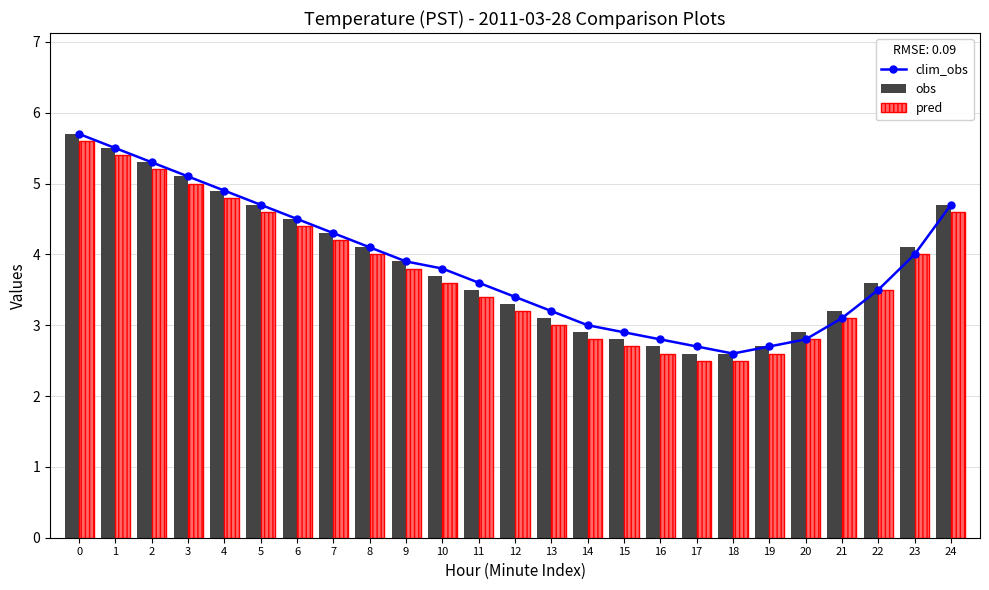

What is the difference between the maximum and minimum values in the clim_obs series?

3.1